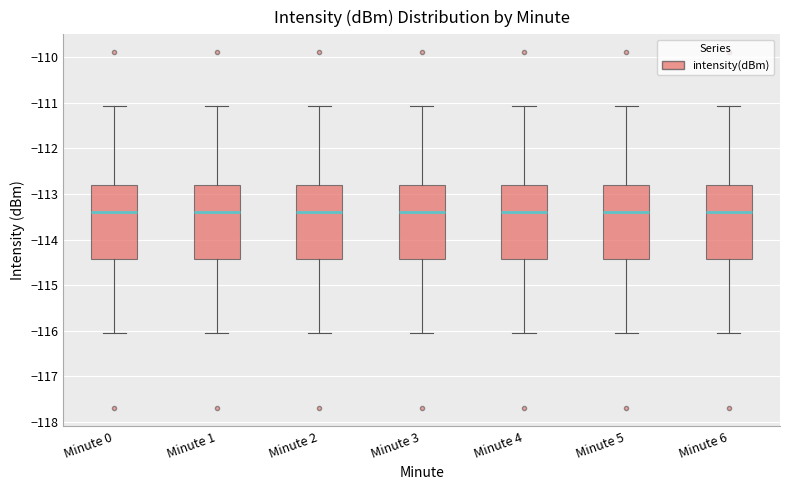

Reading left to right, read every box against the y-axis: the position of its median line, the range the box covers, and the ends of its whiskers. The values are not printed on the chart, so give them approximately, as read against the axis.

Minute 0: median -113.4, box -114.4 to -112.8, whiskers -116.0 to -111.1
Minute 1: median -113.4, box -114.4 to -112.8, whiskers -116.0 to -111.1
Minute 2: median -113.4, box -114.4 to -112.8, whiskers -116.0 to -111.1
Minute 3: median -113.4, box -114.4 to -112.8, whiskers -116.0 to -111.1
Minute 4: median -113.4, box -114.4 to -112.8, whiskers -116.0 to -111.1
Minute 5: median -113.4, box -114.4 to -112.8, whiskers -116.0 to -111.1
Minute 6: median -113.4, box -114.4 to -112.8, whiskers -116.0 to -111.1